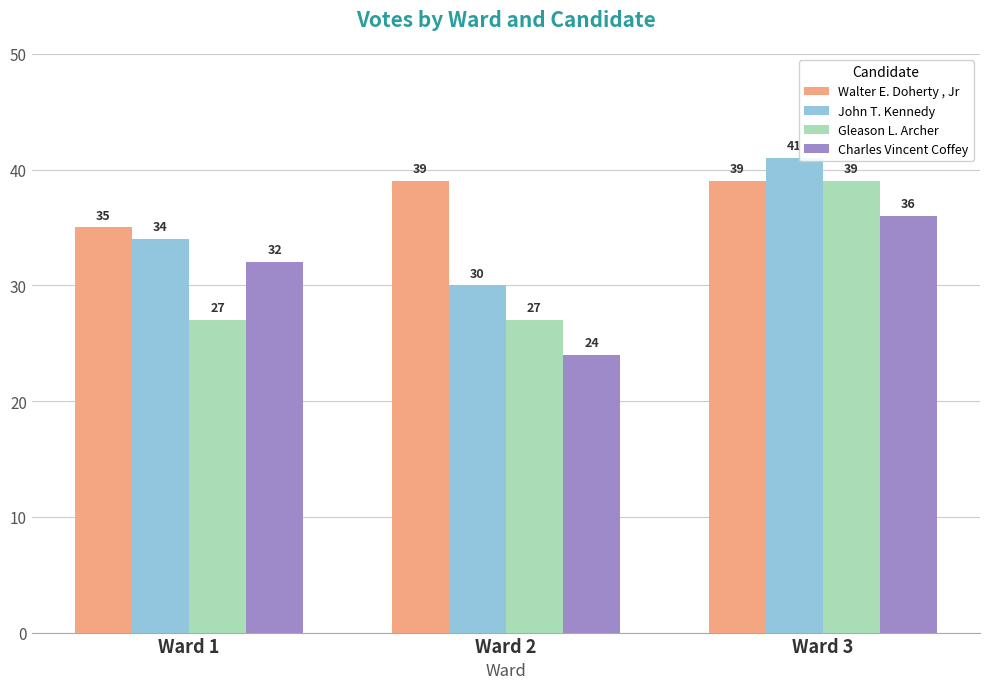

What are all the series names shown in the legend?

Walter E. Doherty , Jr, John T. Kennedy, Gleason L. Archer, Charles Vincent Coffey